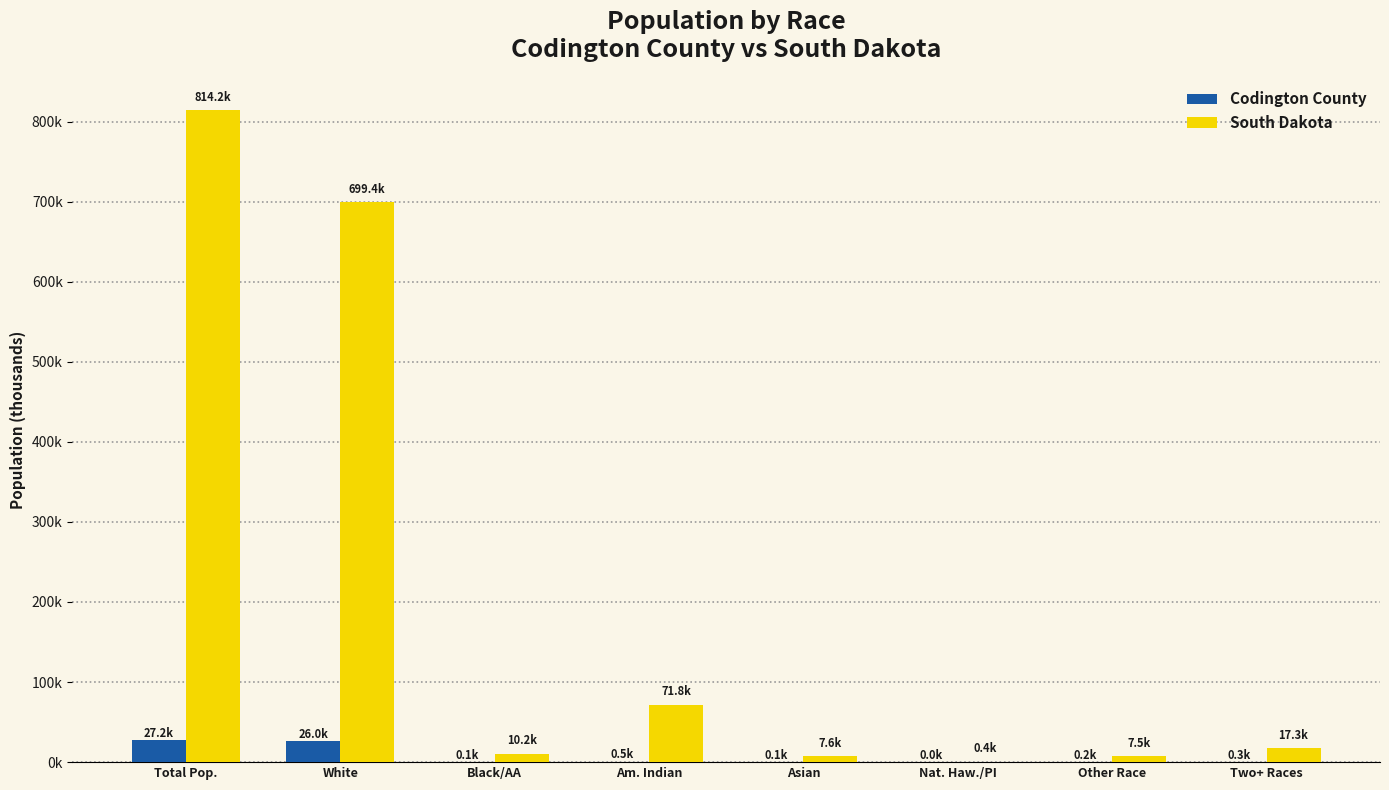

What position from the left is Black/AA?

3